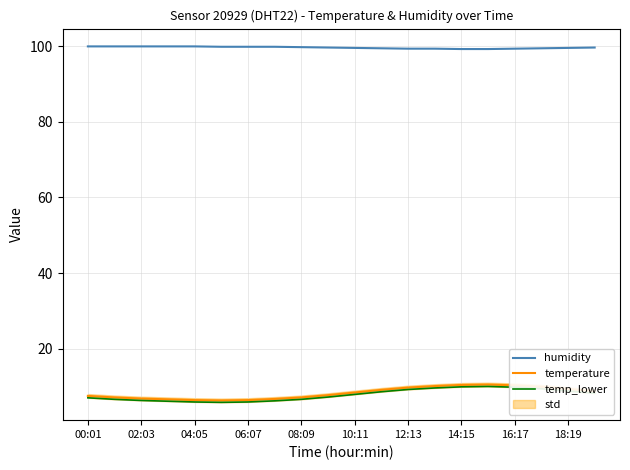

What is the sum of all temp_lower values?

157.0